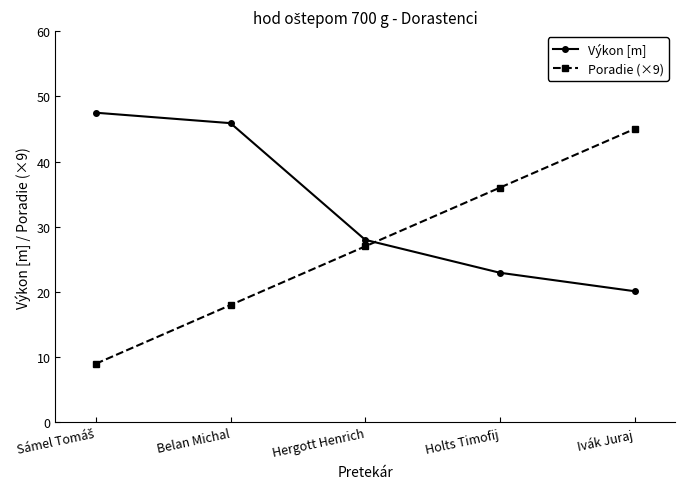

What is the spread (max minus min) of values at Ivák Juraj?

24.9